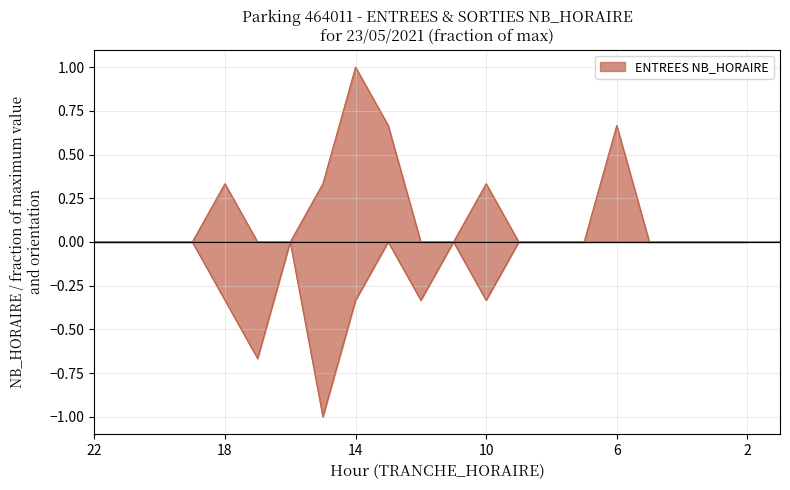

In ENTREES NB_HORAIRE, how many points are higher than both neighbors (excluding endpoints)?

4